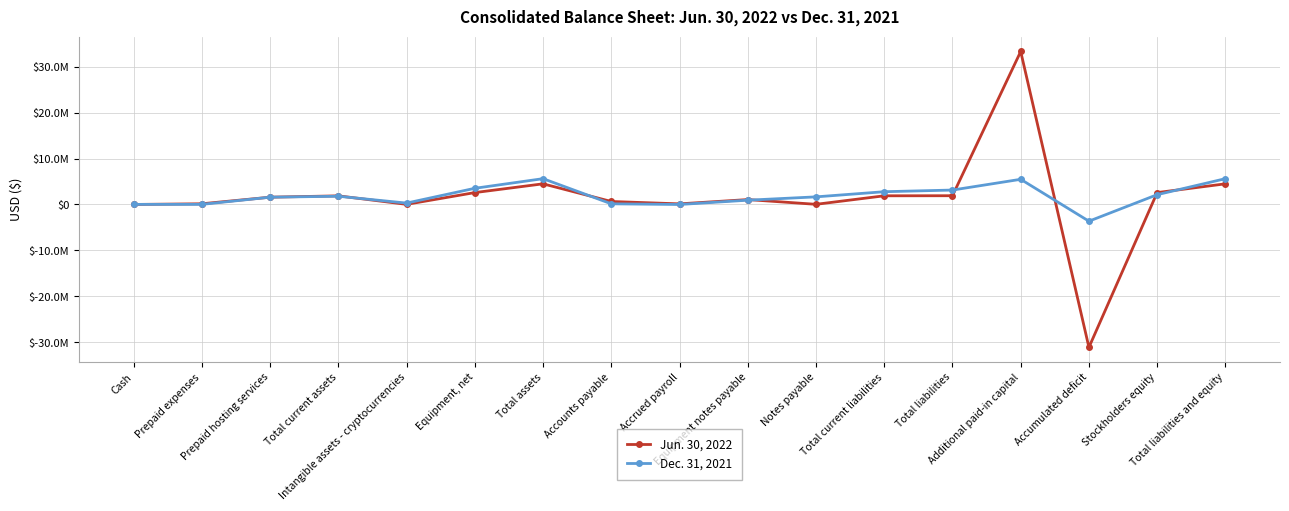

At which label does Jun. 30, 2022 first exceed 1586297?

Total current assets